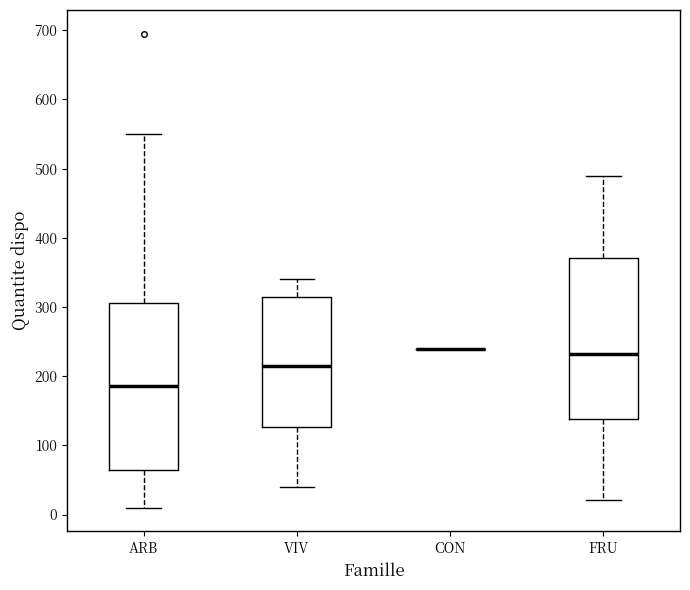

Reading left to right, read every box against the y-axis: the position of its median line, the range the box covers, and the ends of its whiskers. The values are not printed on the chart, so give them approximately, as read against the axis.

ARB: median 190, box 60 to 310, whiskers 10 to 550
VIV: median 220, box 130 to 310, whiskers 40 to 340
CON: box collapsed to a line at 240, whiskers 240 to 240
FRU: median 230, box 140 to 370, whiskers 20 to 490